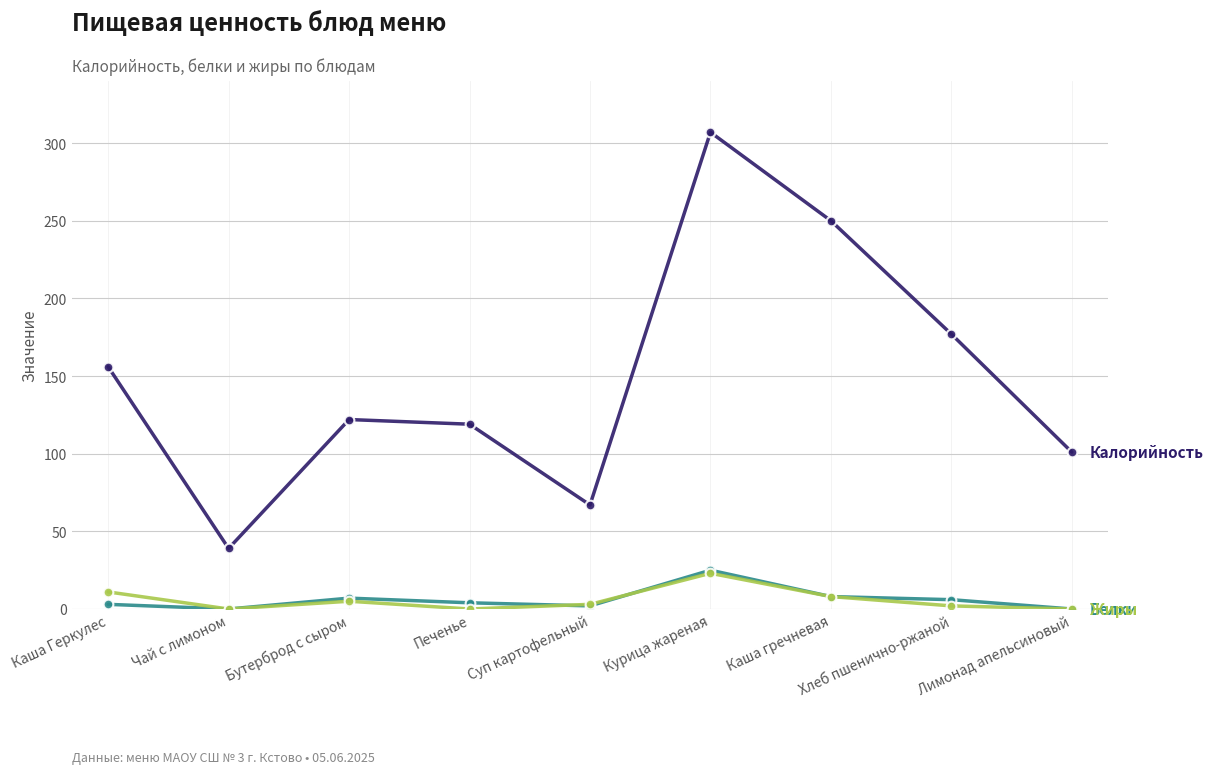

At which category is the sum across all series the highest?

Курица жареная